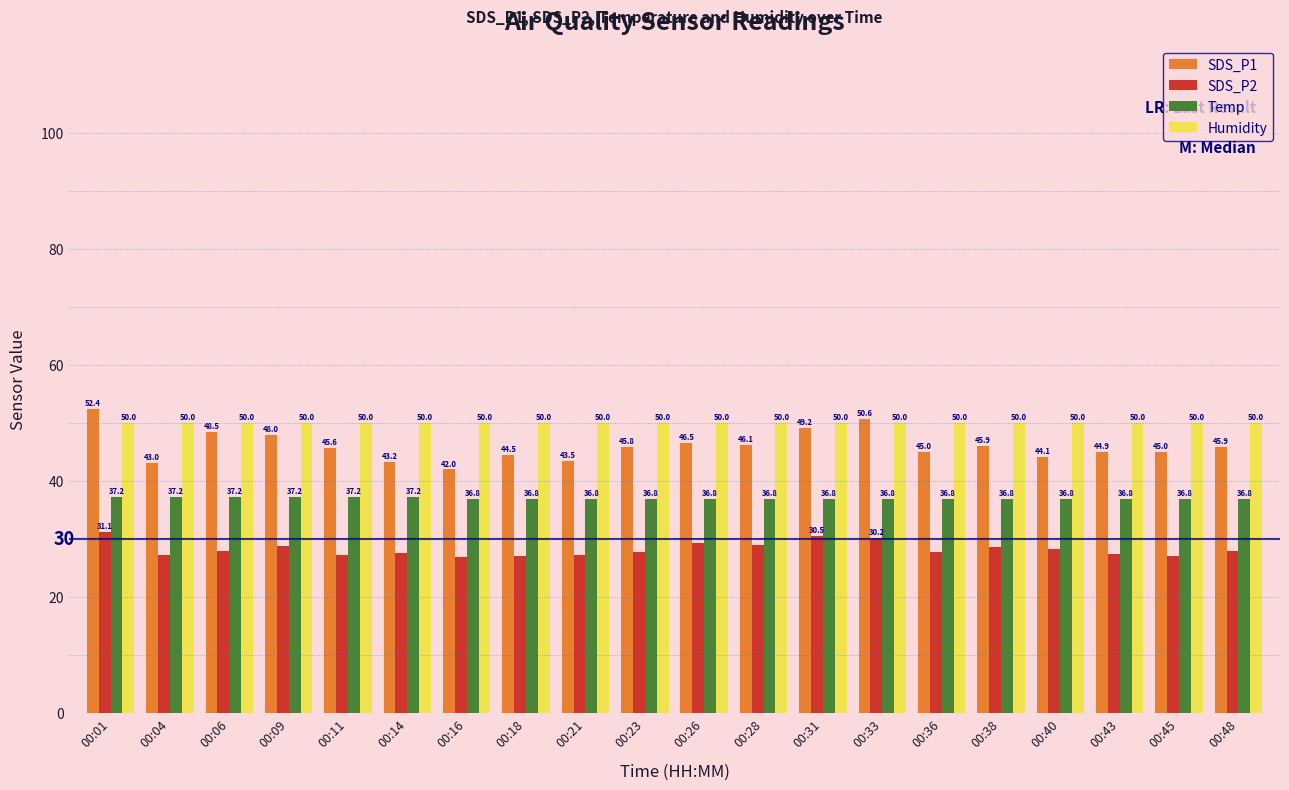

Which label corresponds to the largest value in the chart?

00:01